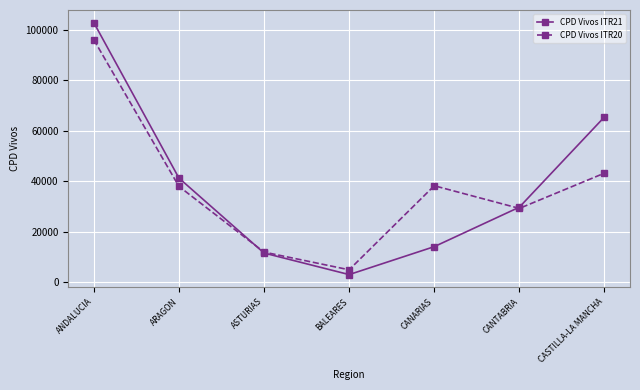

Rank the series by their average value, from highest to lowest.

CPD Vivos ITR21, CPD Vivos ITR20